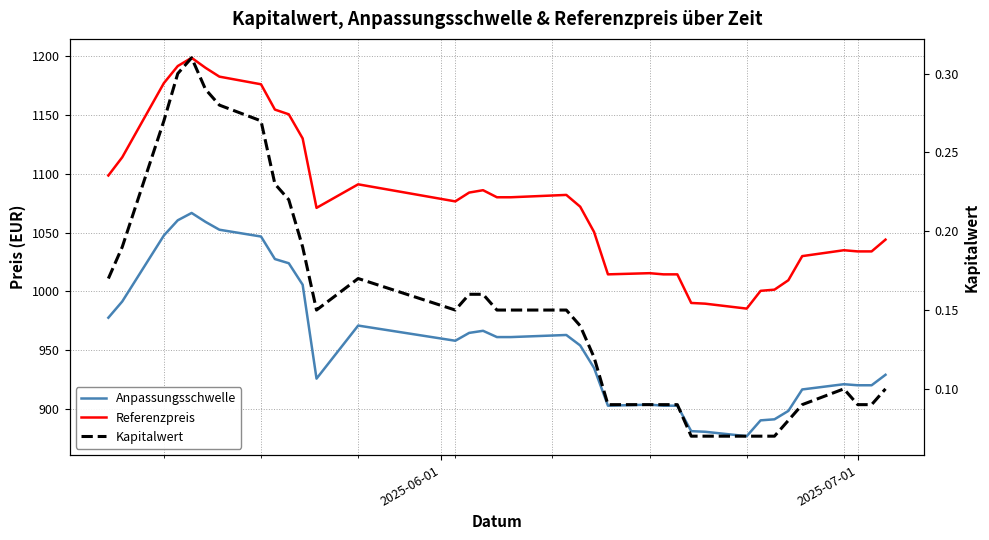

What is the average value of the Kapitalwert series?

0.2